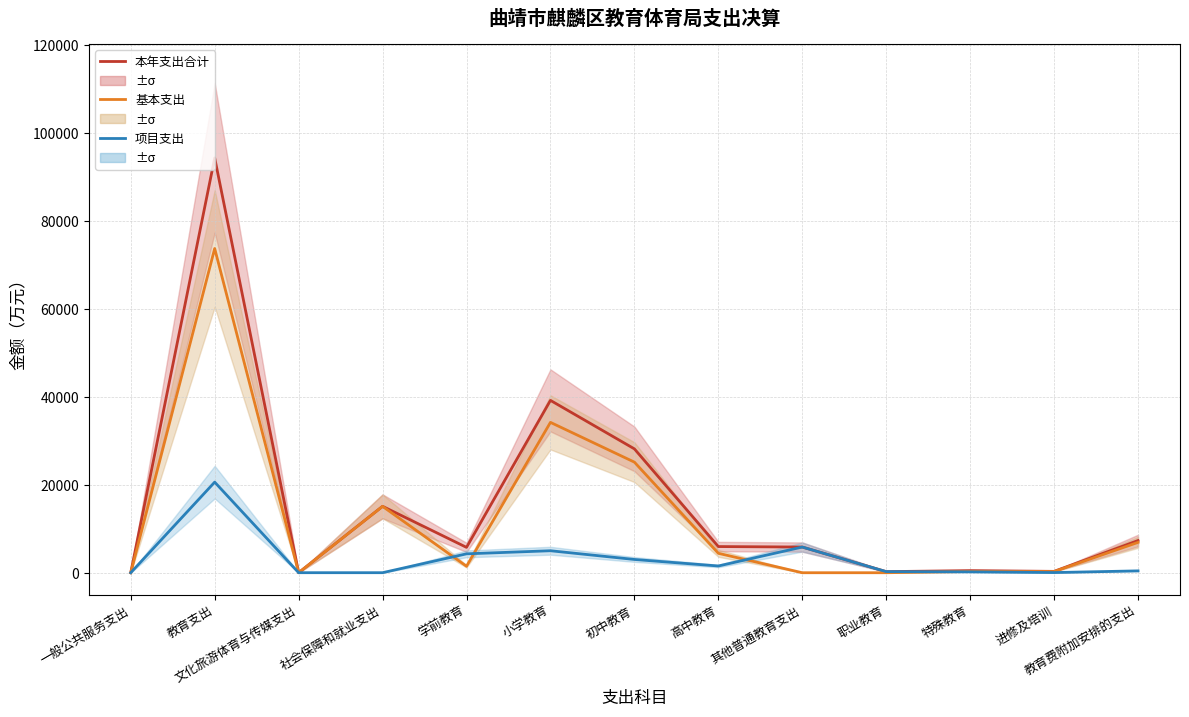

What is the highest value of the 基本支出 series?

73730.1